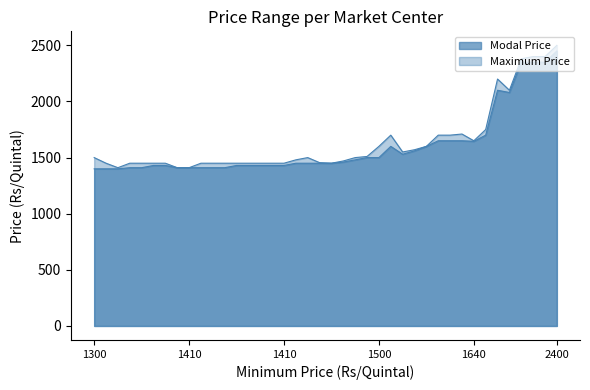

Between 39 and 18, which is larger?

39